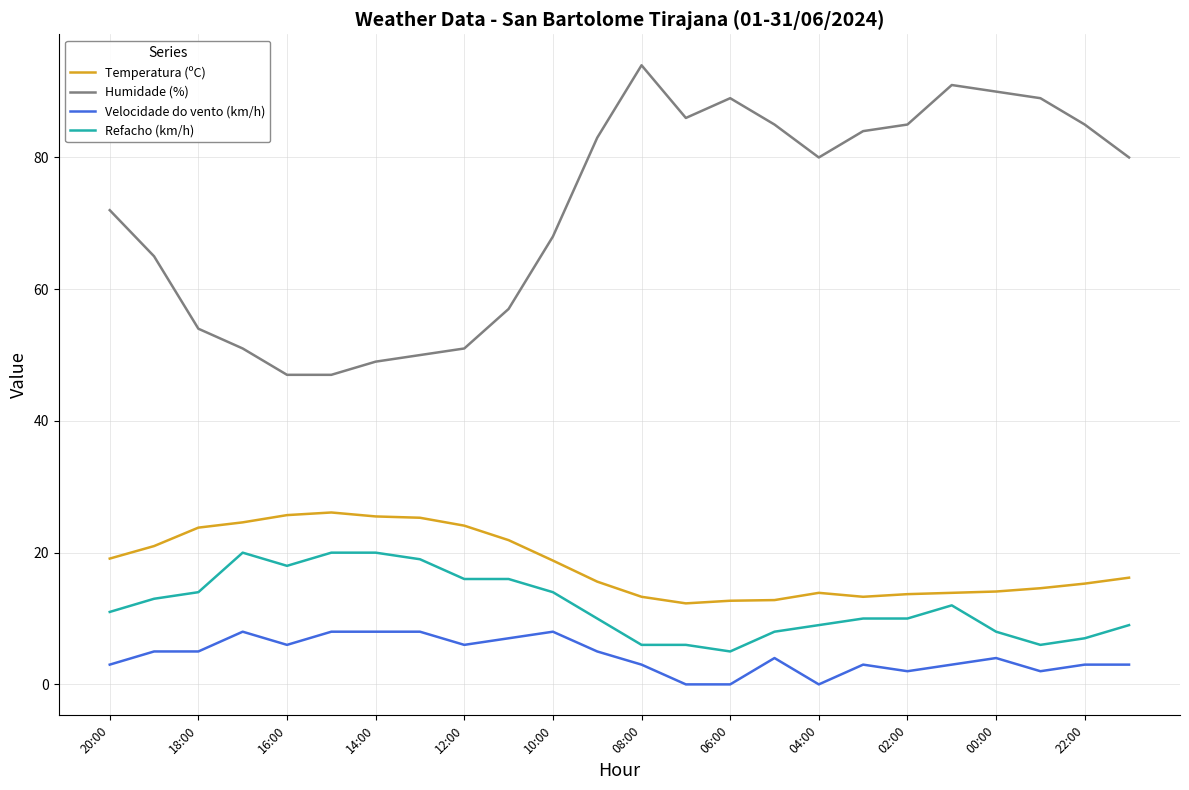

True or false: Temperatura (ºC) and Refacho (km/h) intersect in this chart.

False